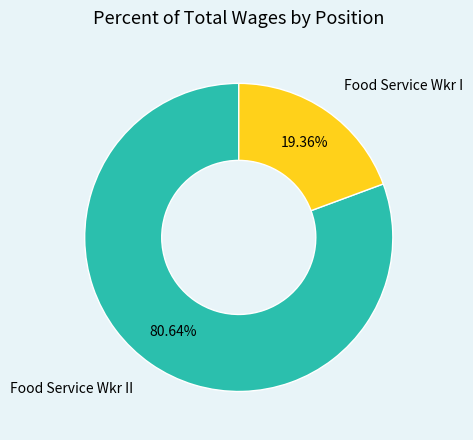

Is there any slice that represents more than half of the pie?

Yes